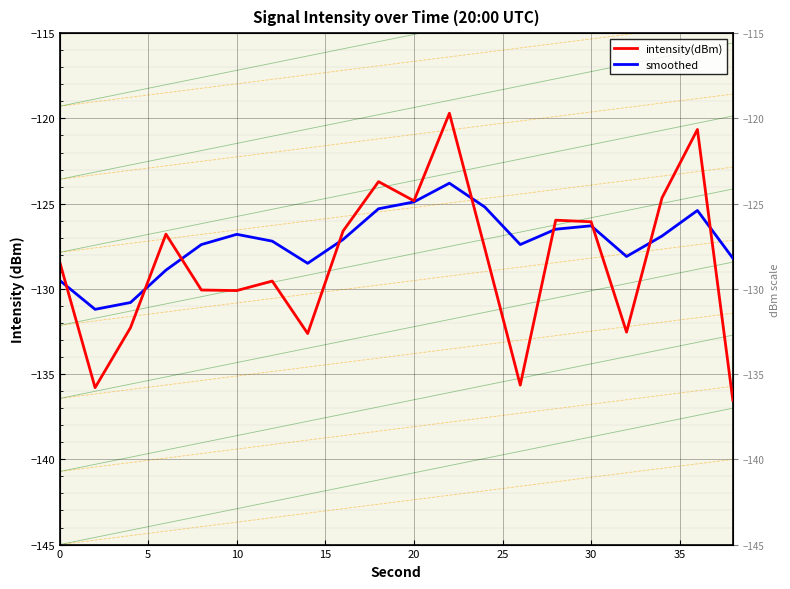

Rank the series by their maximum value, from lowest to highest.

smoothed, intensity(dBm)